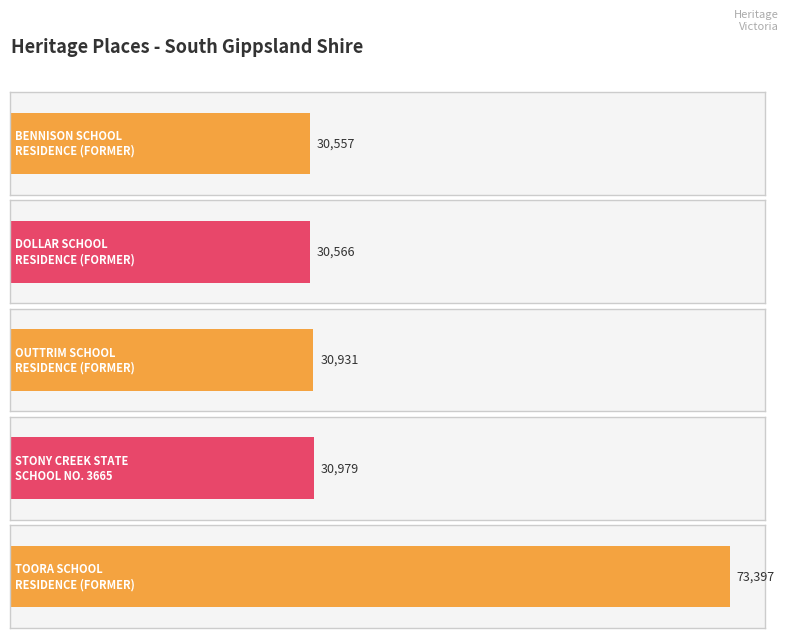

What is the difference between the values at DOLLAR SCHOOL
RESIDENCE (FORMER) and OUTTRIM SCHOOL
RESIDENCE (FORMER)?

365